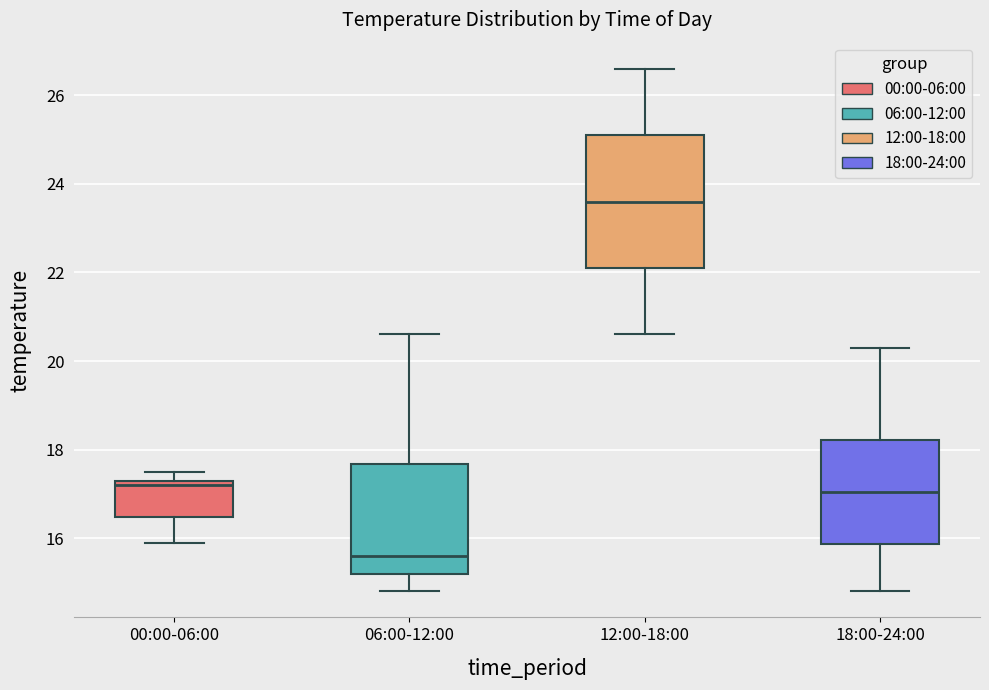

Which box's median line is the highest?

12:00-18:00